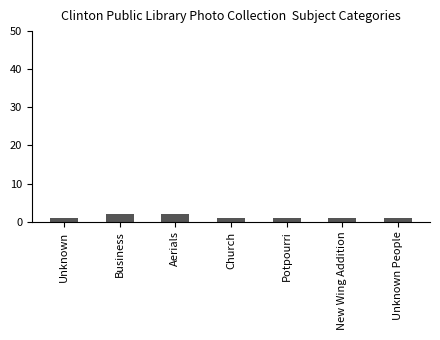

What is the difference between the maximum and minimum values?

1